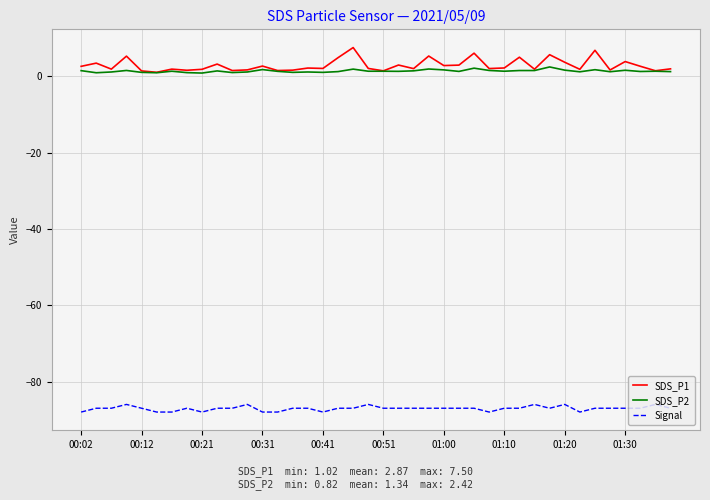

Which series has the largest range (max minus min)?

SDS_P1